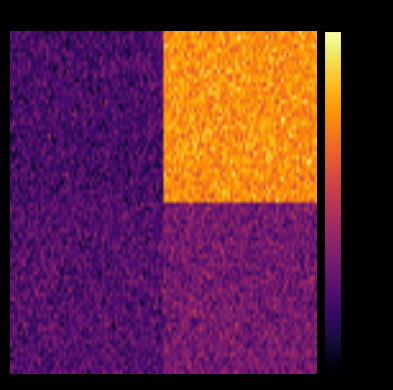

At which category is the sum across all series the highest?

1